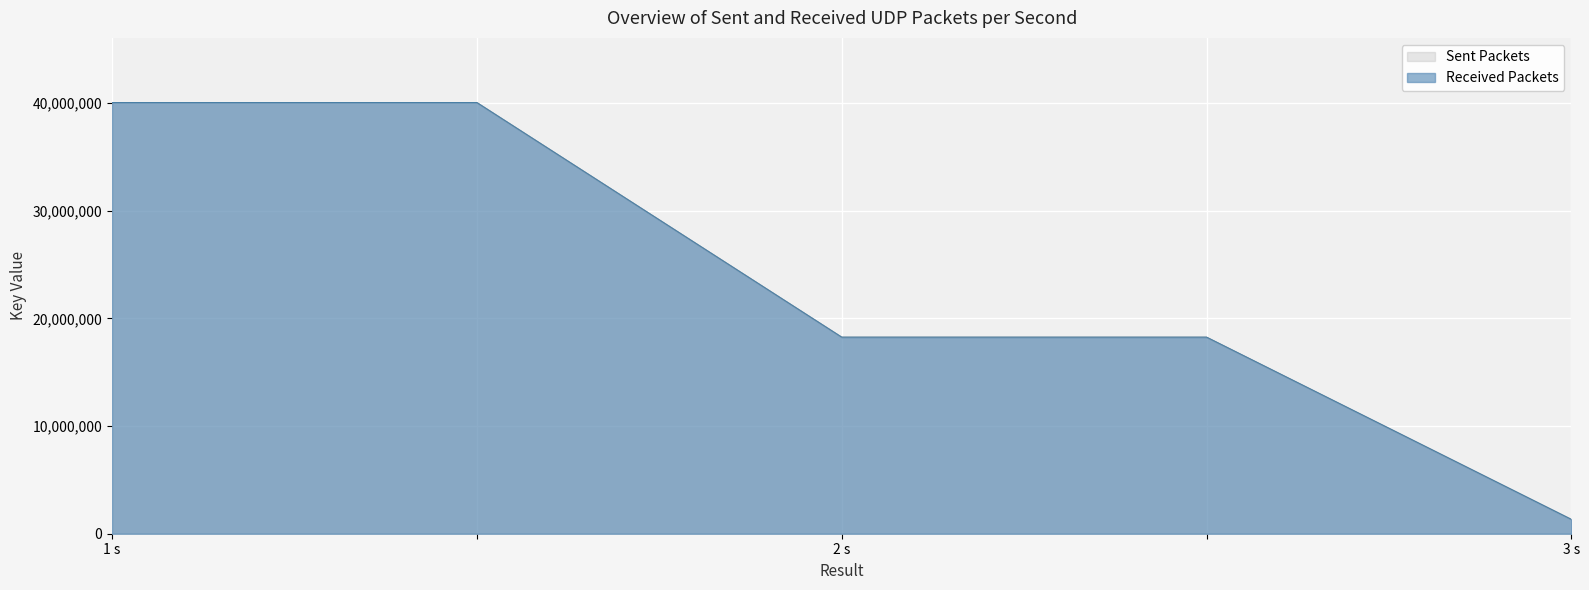

What is the maximum value for Sent Packets?

40049966